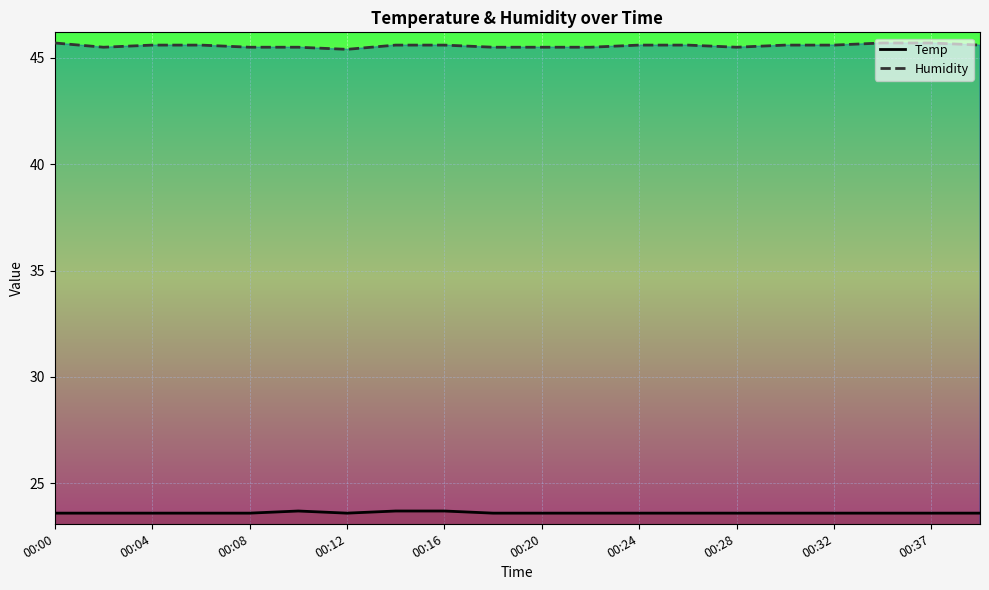

Which series has the largest total across all categories?

Humidity